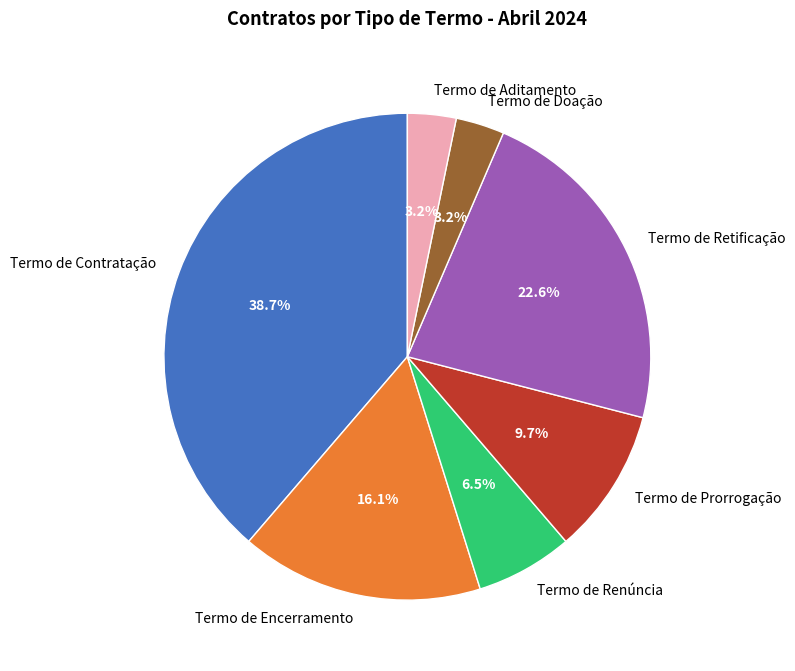

What percentage is the Termo de Prorrogação slice, to the nearest percent?

10%